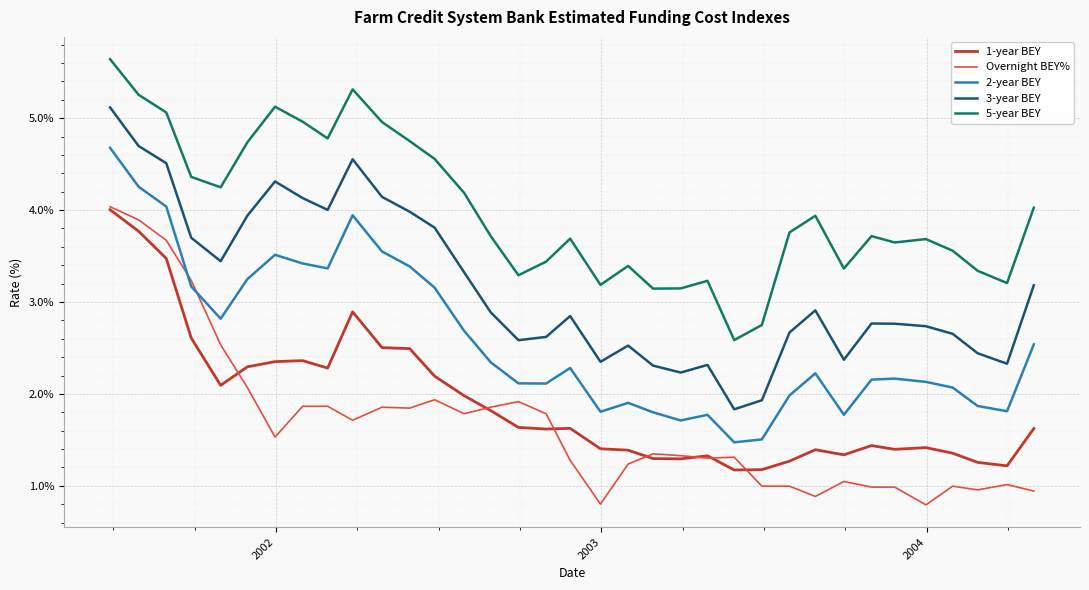

True or false: Overnight BEY% and 3-year BEY cross at least once.

False